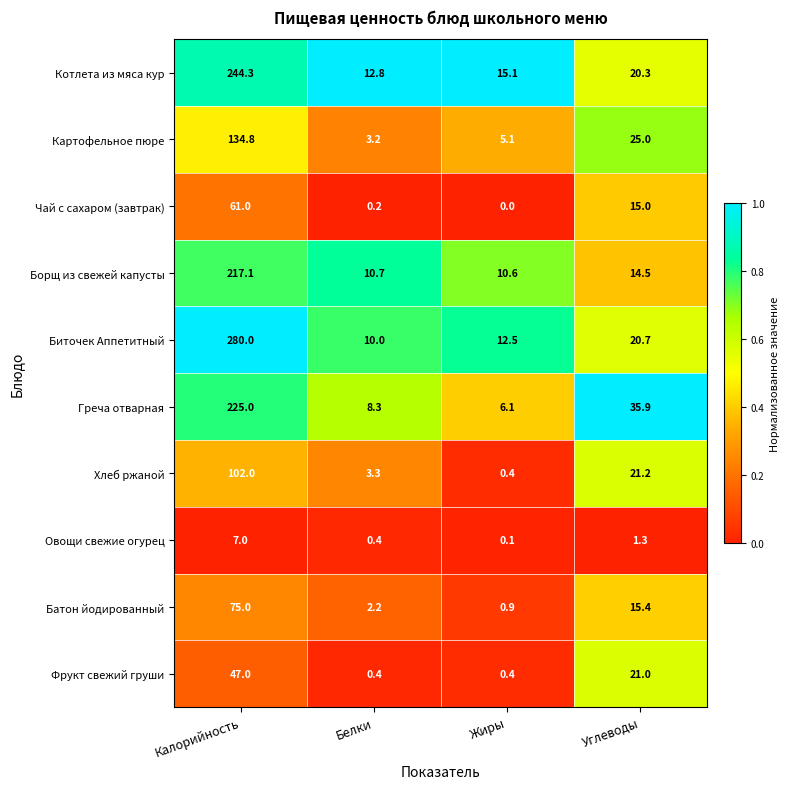

What is the sum of the Борщ из свежей капусты values at Белки and Углеводы?

25.2